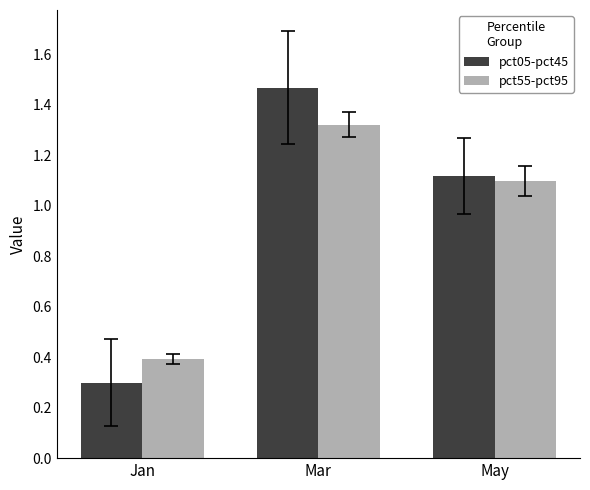

What are all the series names shown in the legend?

pct05-pct45, pct55-pct95